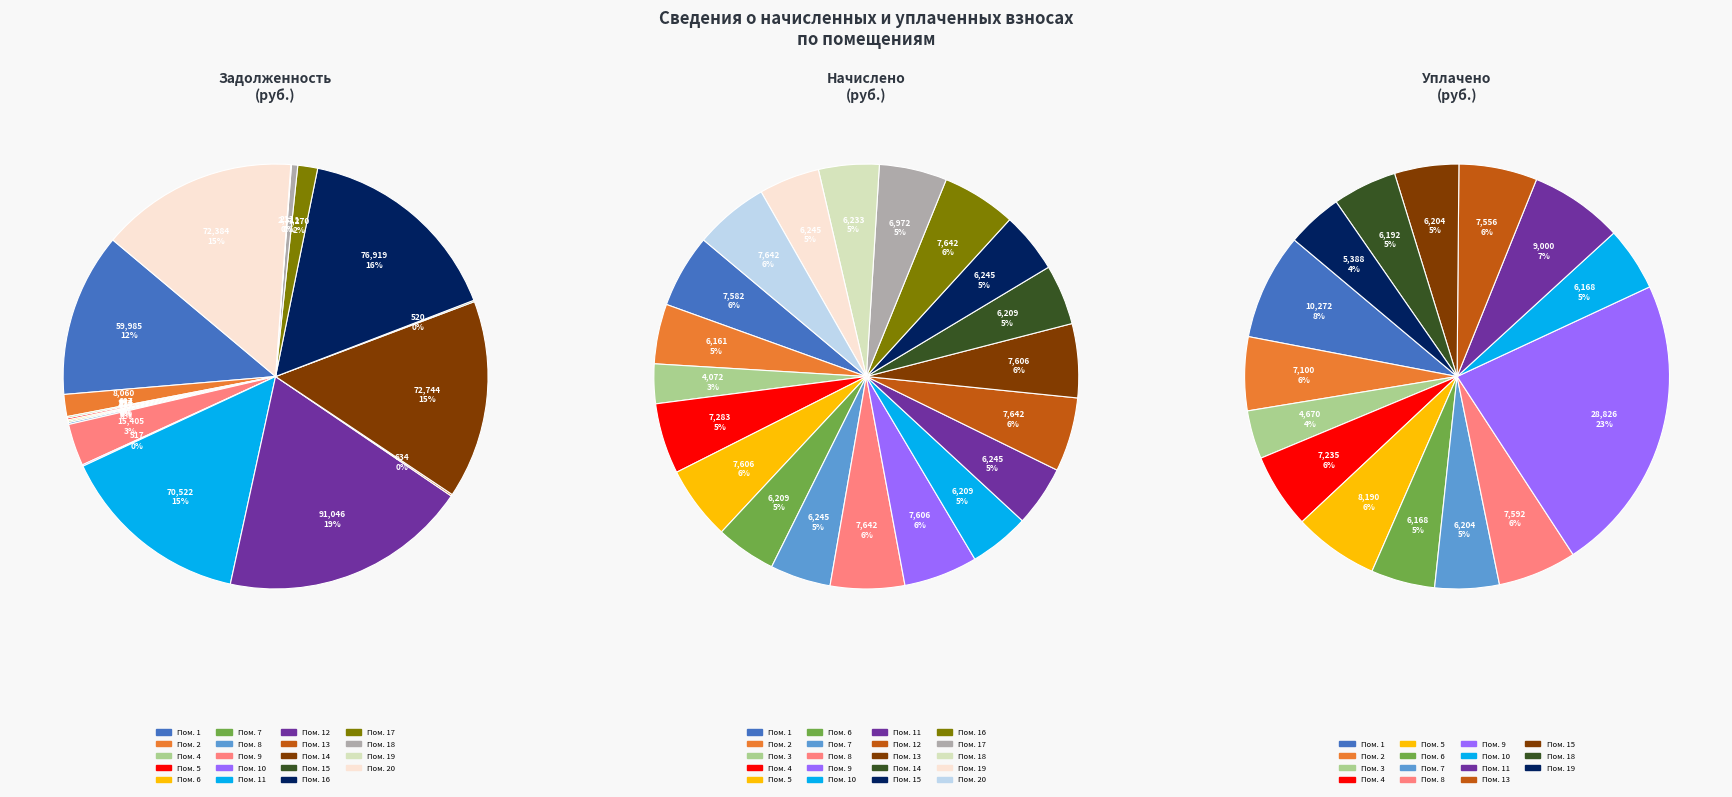

Which slice is the largest?

12